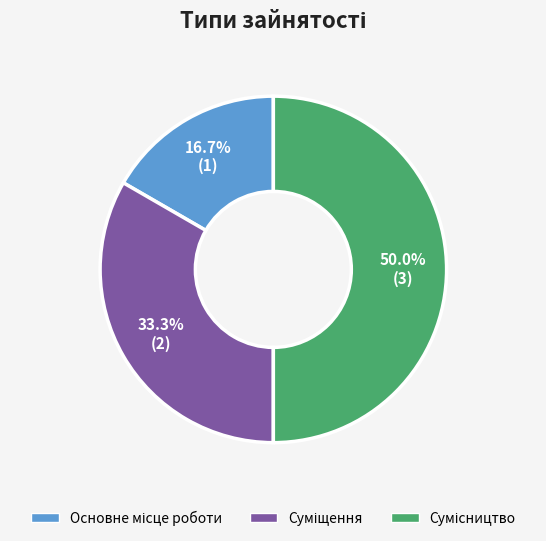

To the nearest percent, what is the difference between the Основне місце роботи and Суміщення slice percentages?

17%